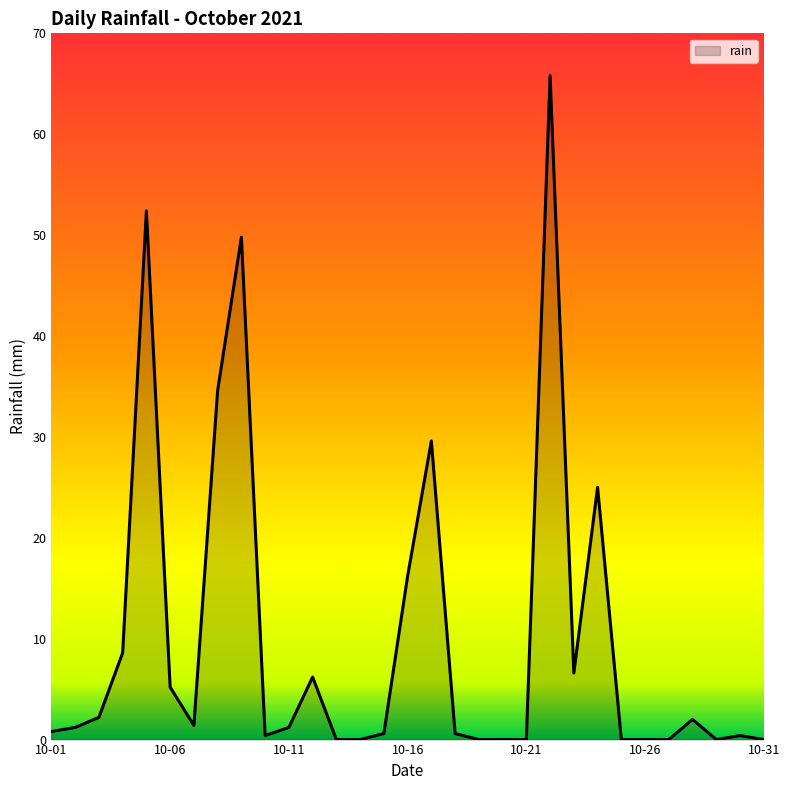

What is the difference between the maximum and minimum values?

65.8